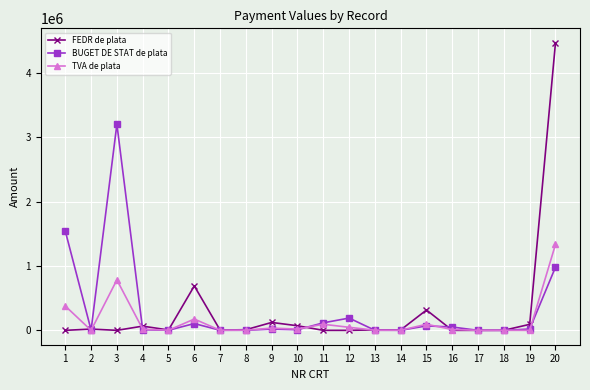

Which series changed the most between 13 and 20?

FEDR de plata